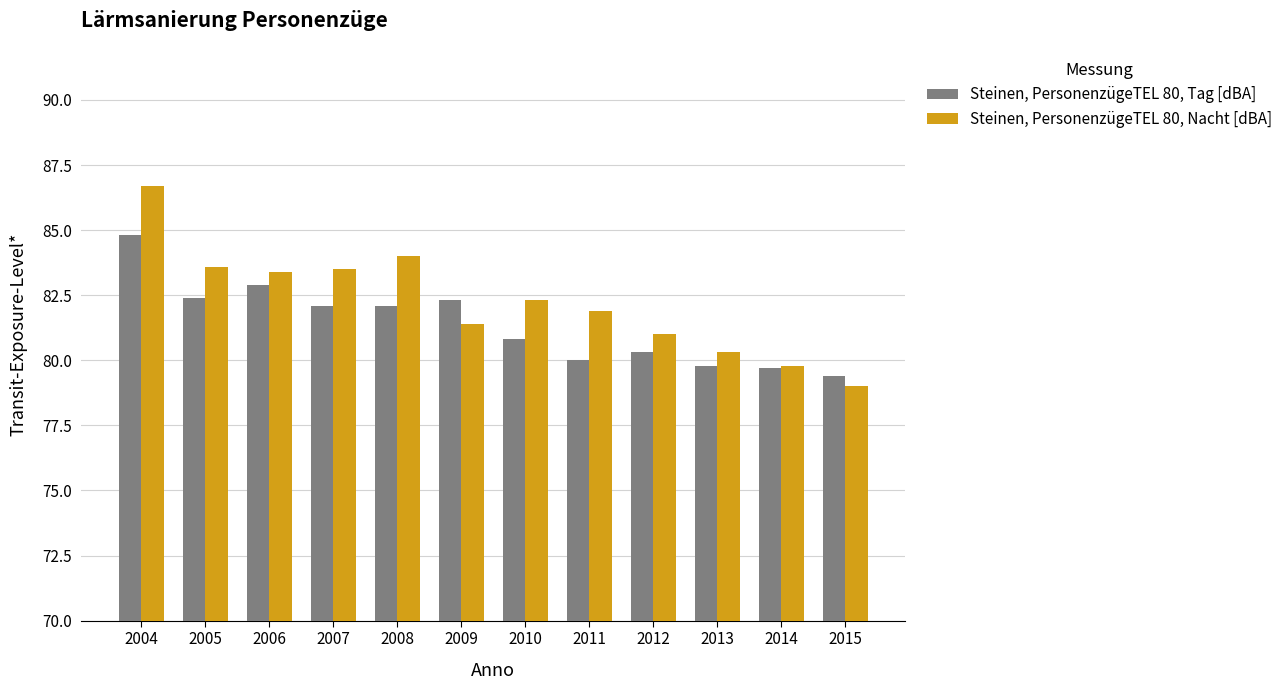

Is the value of Steinen, PersonenzügeTEL 80, Nacht [dBA] at 2015 greater than the value of Steinen, PersonenzügeTEL 80, Tag [dBA] at 2013?

No